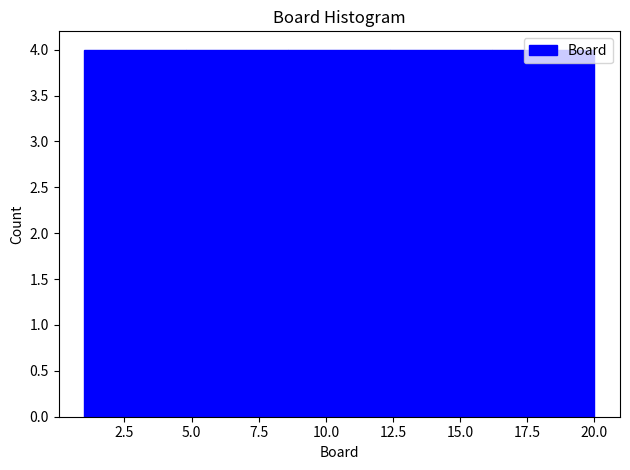

Reading left to right, transcribe this chart: for each bar, give the range it covers on the x-axis and its height. Neither the bar edges nor the heights are printed on the chart, so give them approximately, as read against the axes.

1.0 to 4.8: 4
4.8 to 8.6: 4
8.6 to 12.4: 4
12.4 to 16.2: 4
16.2 to 20.0: 4